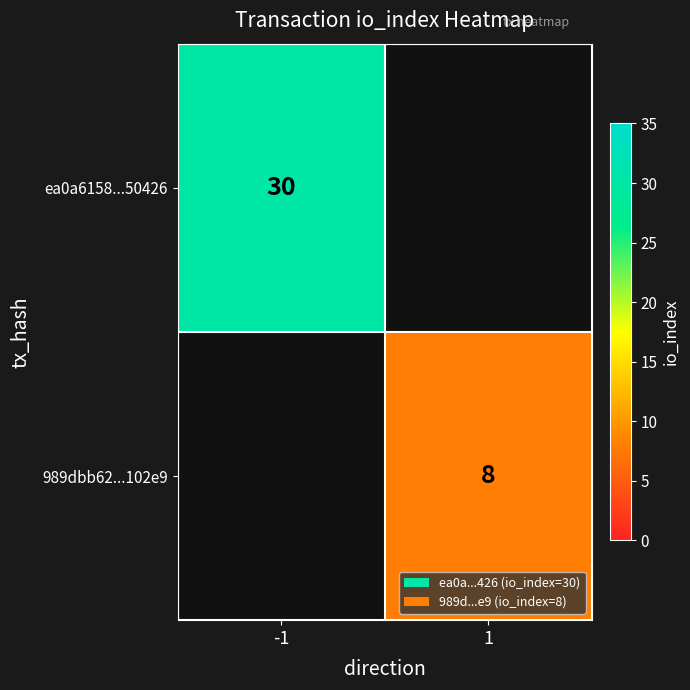

Is it true that ea0a6158...50426 equals 53 at -1?

False